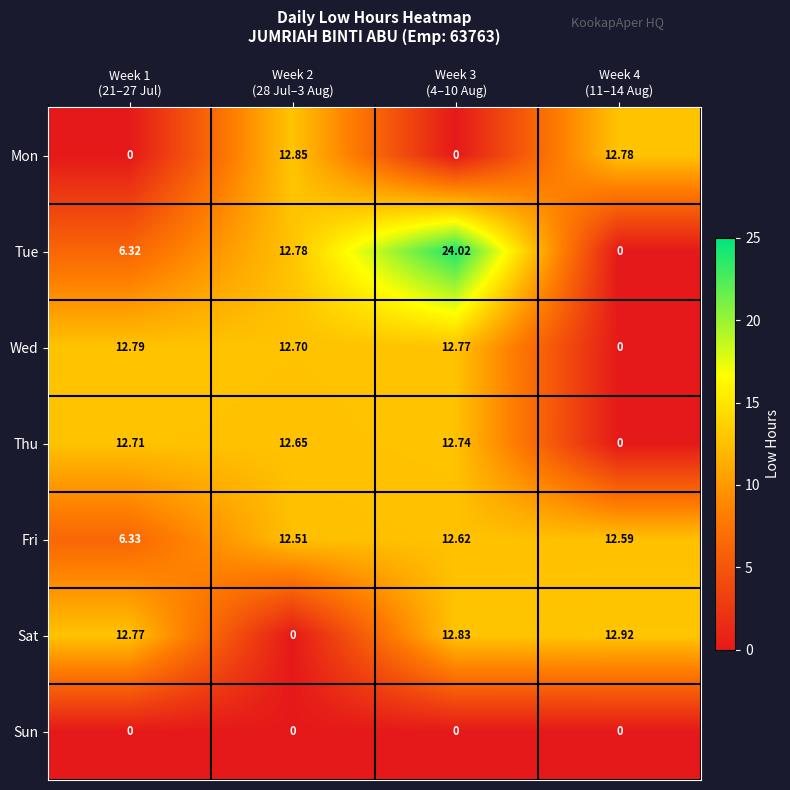

Which series has the widest spread of values?

Tue